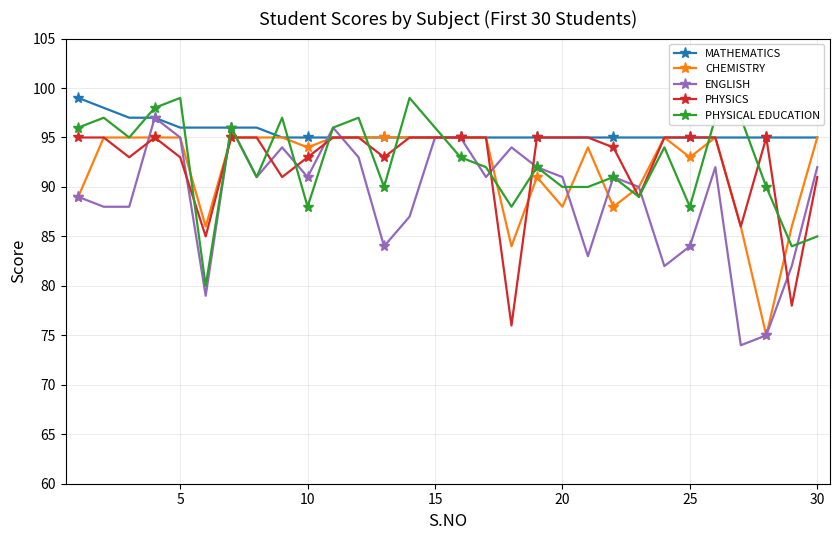

What is the value of the ENGLISH point at the 17th from the left?

91